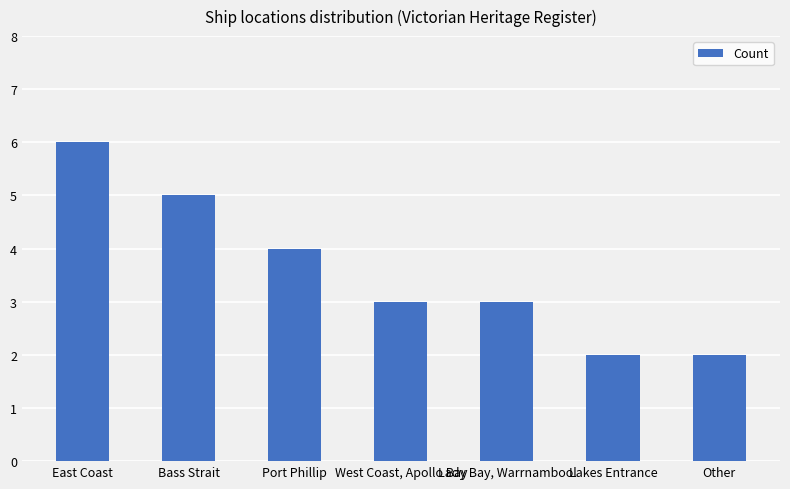

Does the chart contain stacked bars?

No